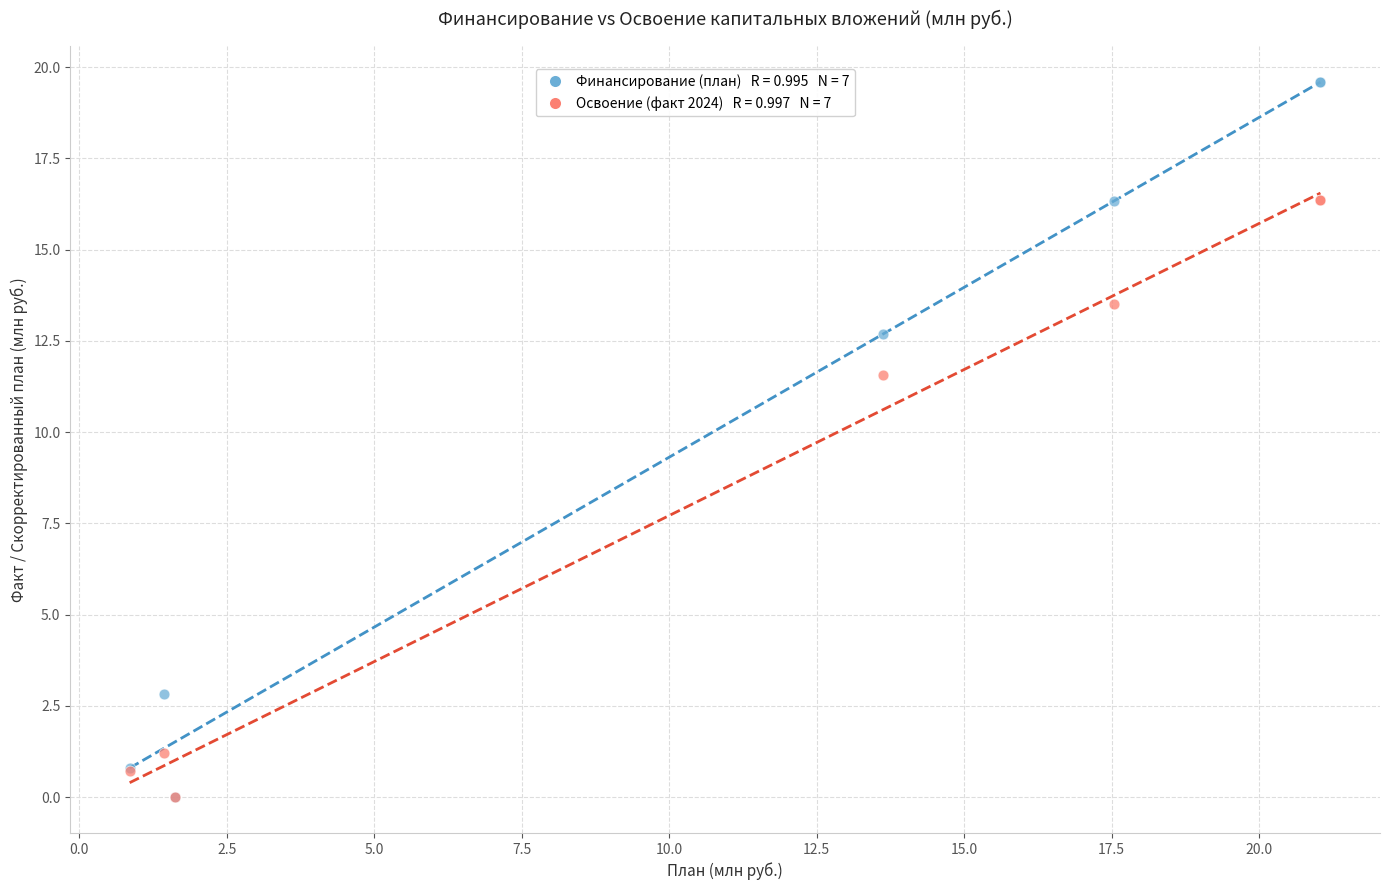

Across all series, what Y value is closest to 9?

11.6